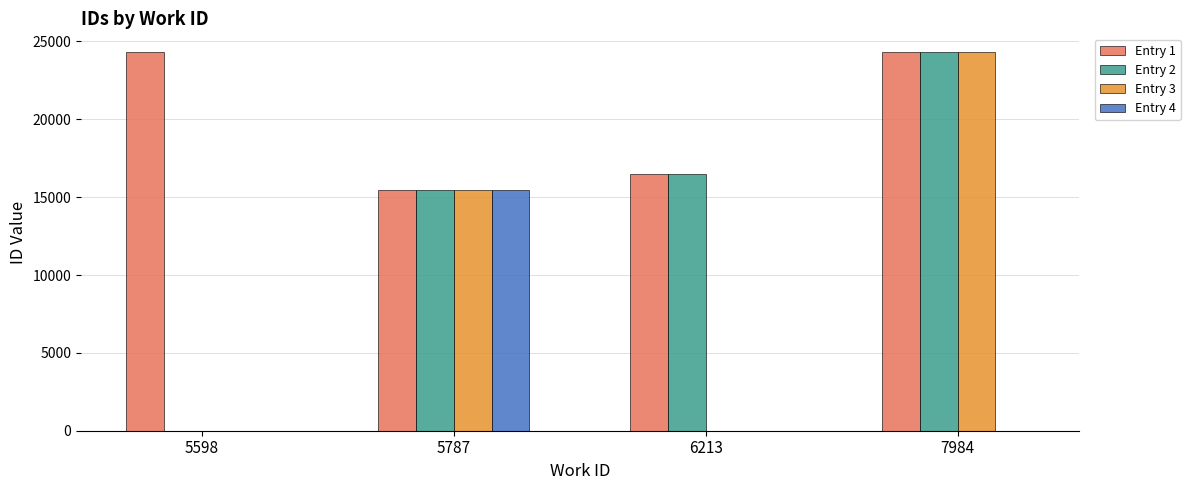

At which category is the sum across all series the highest?

7984